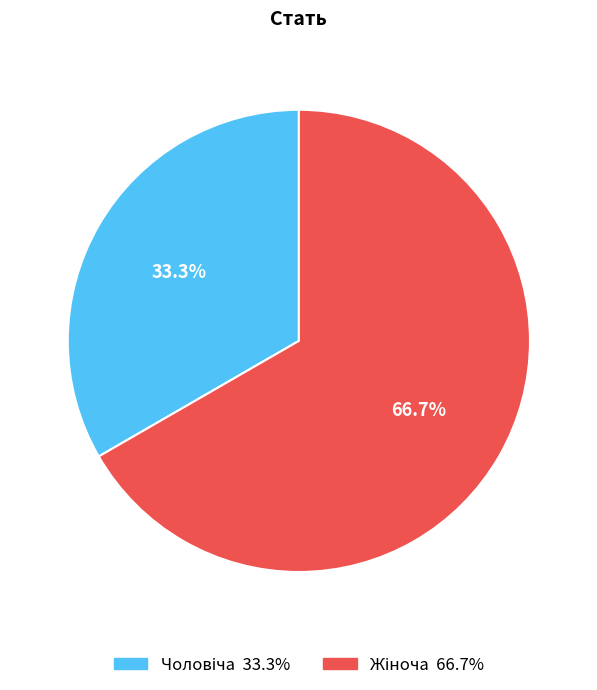

Does any single category account for the majority?

Yes